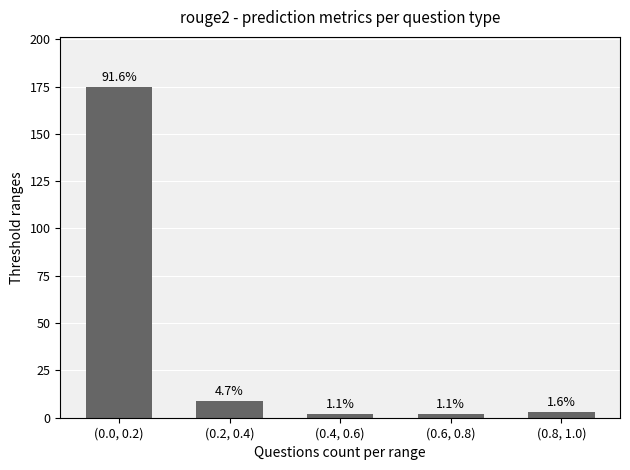

What is the sum of the values at (0.0, 0.2) and (0.6, 0.8)?

177